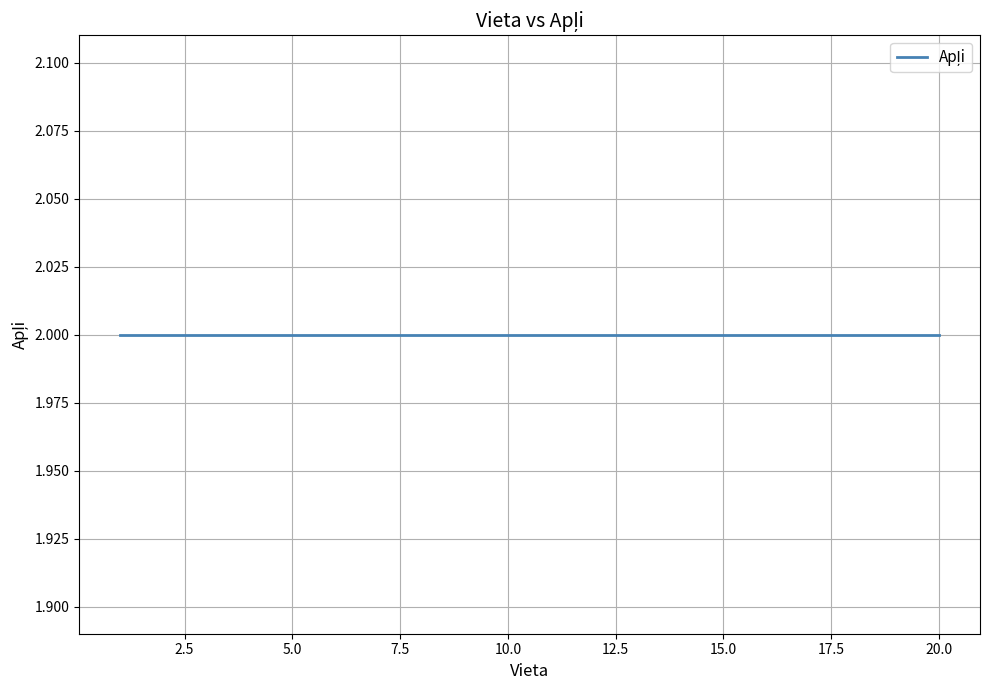

True or false: Vieta and Apļi cross at least once.

False